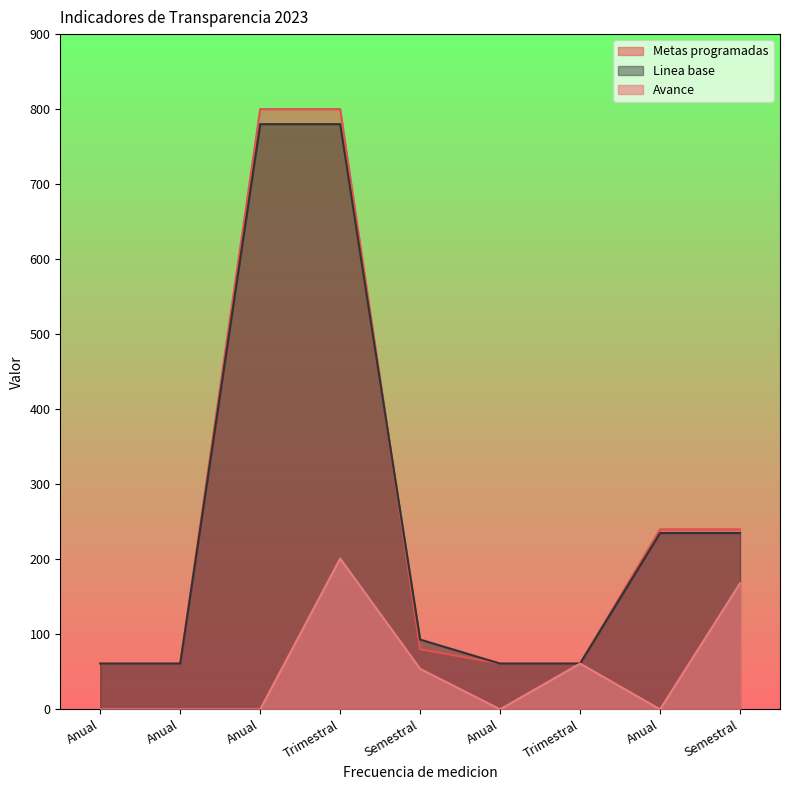

Is it true that Linea base equals 125 at Semestral?

False